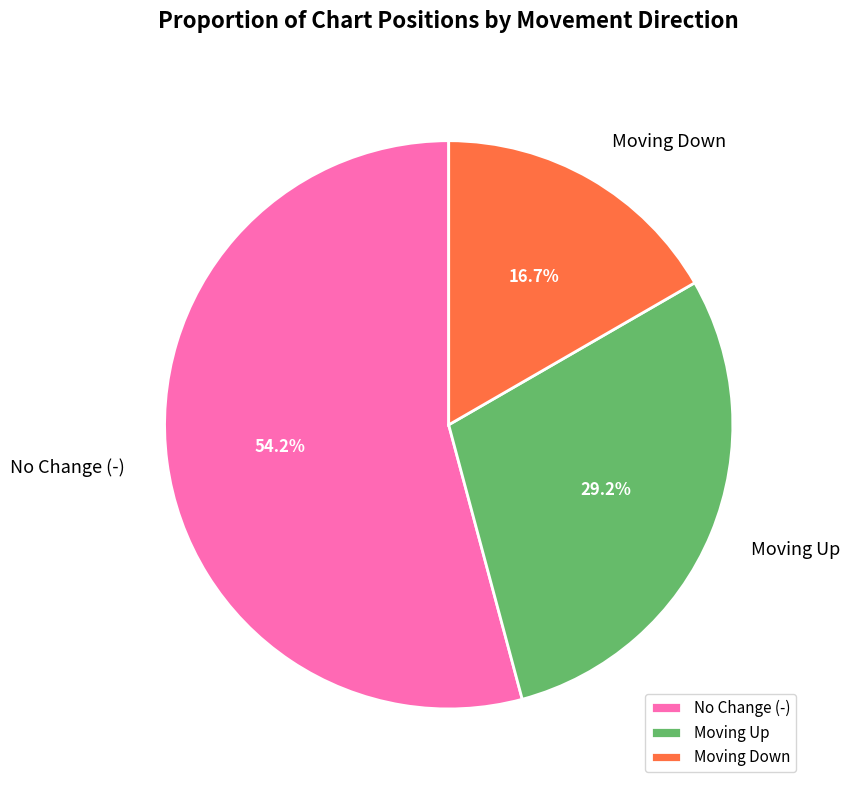

Count the number of slices in the pie.

3